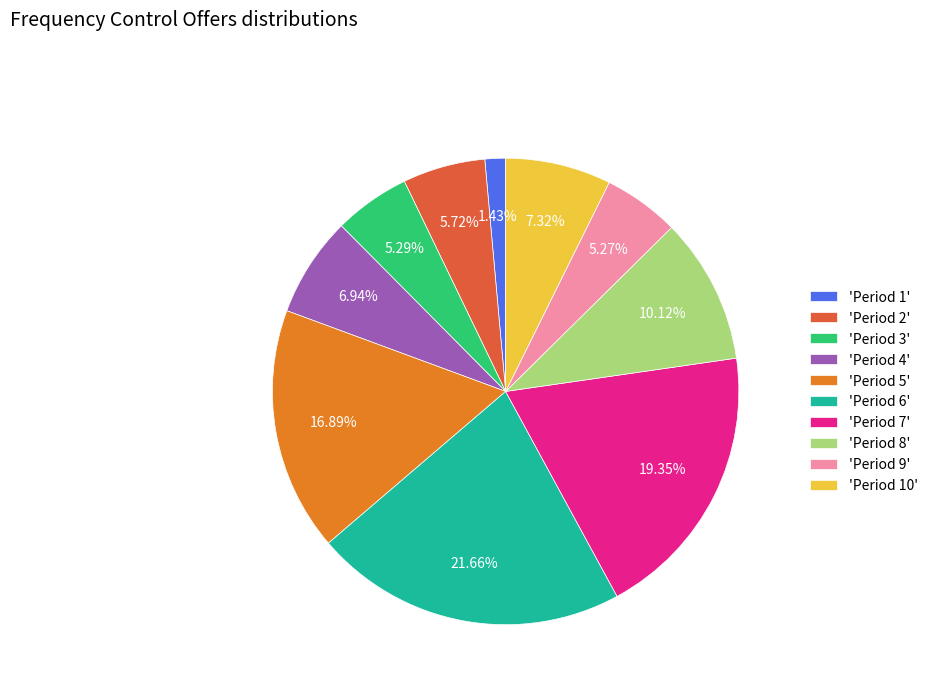

Does any single category account for the majority?

No